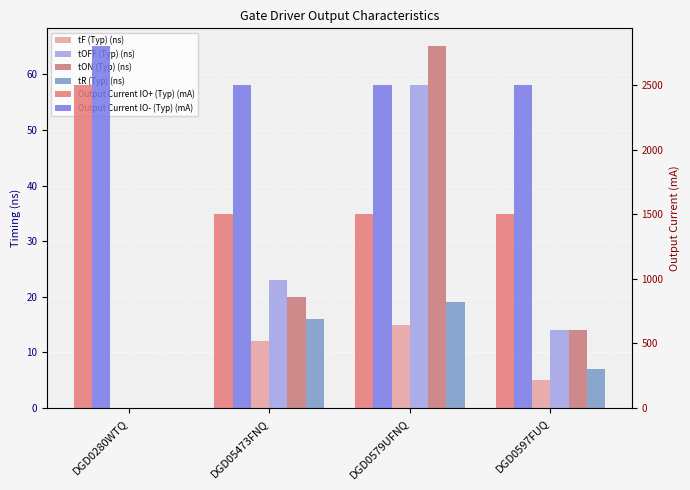

Which series has the largest total across all categories?

Output Current IO- (Typ) (mA)